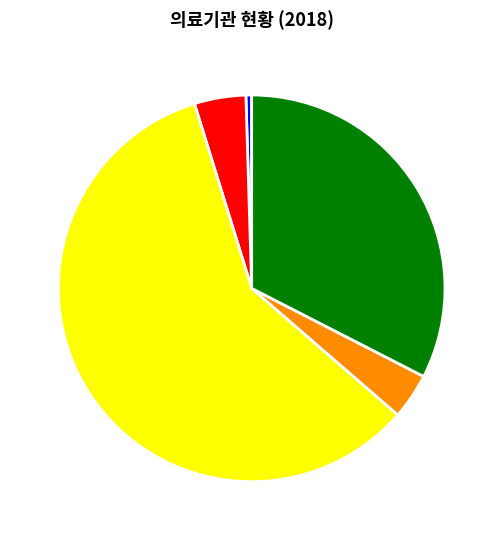

Is it true that 한 의 원 is 33% of the pie?

True